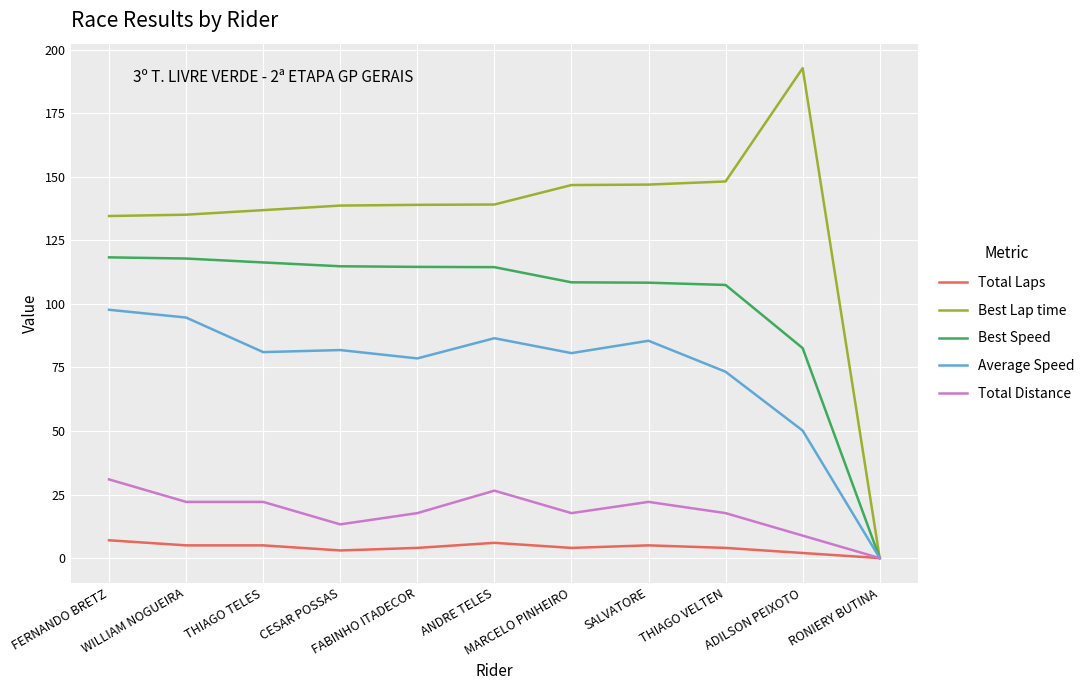

Which category has the lowest value across all series?

RONIERY BUTINA